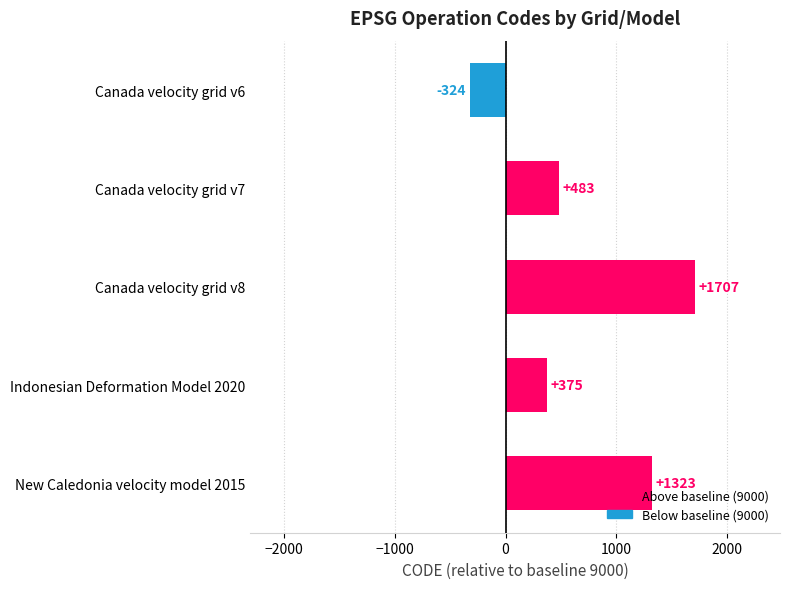

How many values are below 483?

2